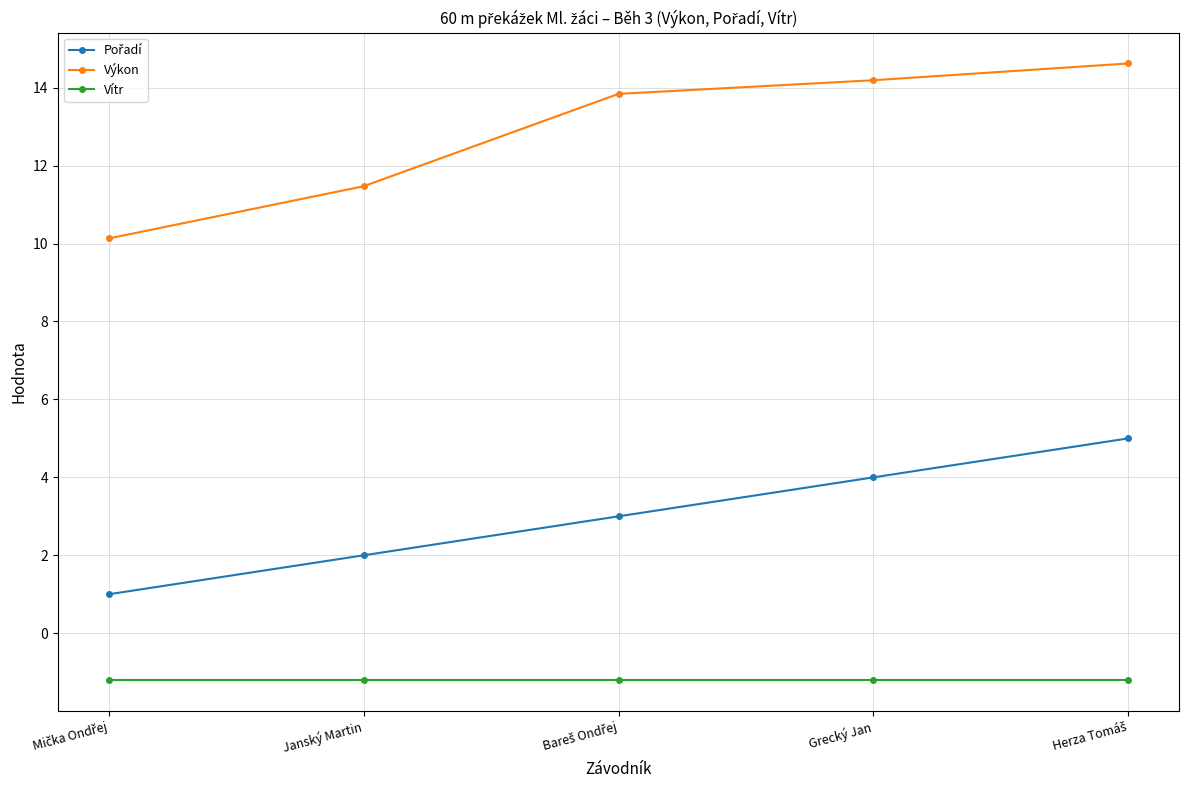

True or false: Výkon and Vítr cross at least once.

False